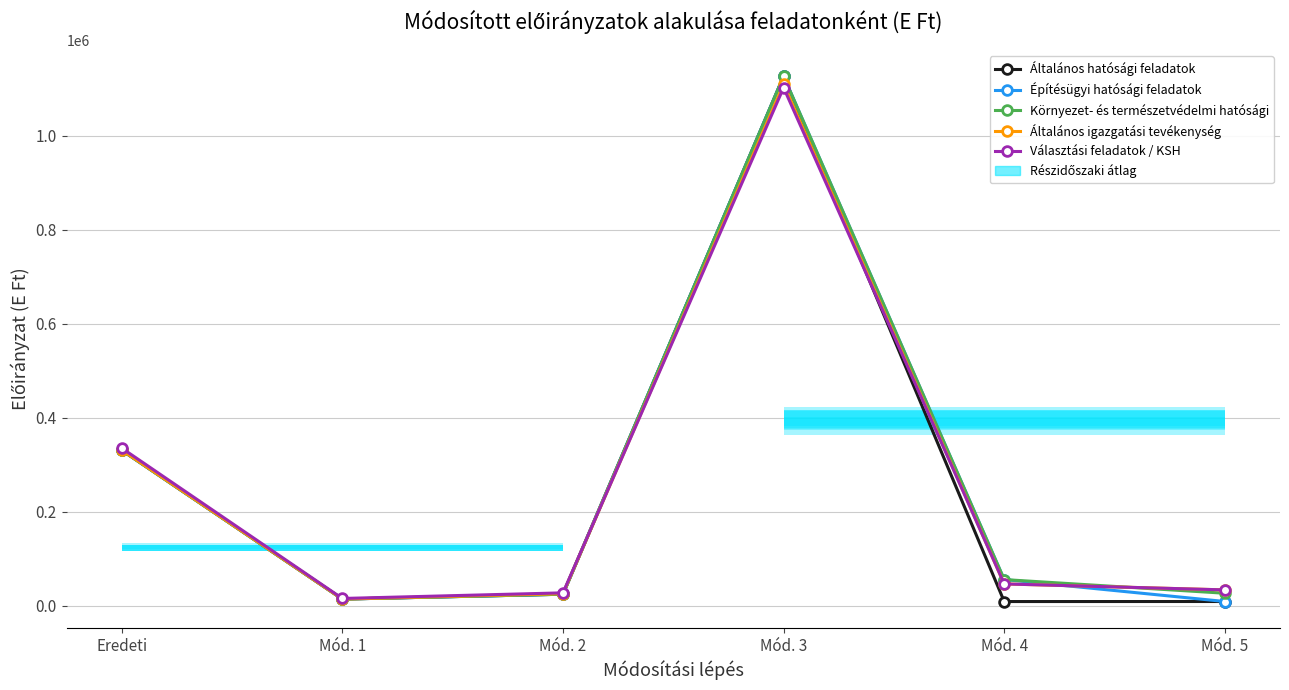

Which series has the largest total across all categories?

Környezet- és természetvédelmi hatósági